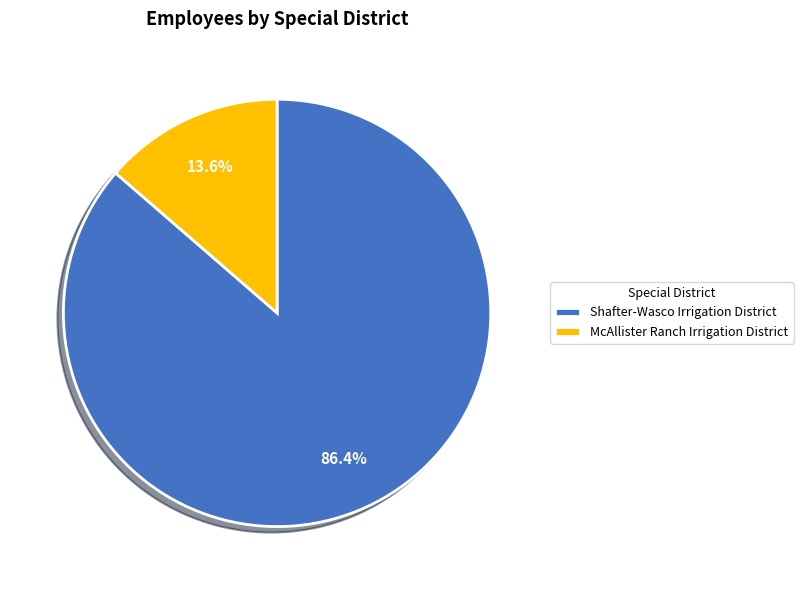

Rank the categories by value from highest to lowest.

Shafter-Wasco Irrigation District, McAllister Ranch Irrigation District